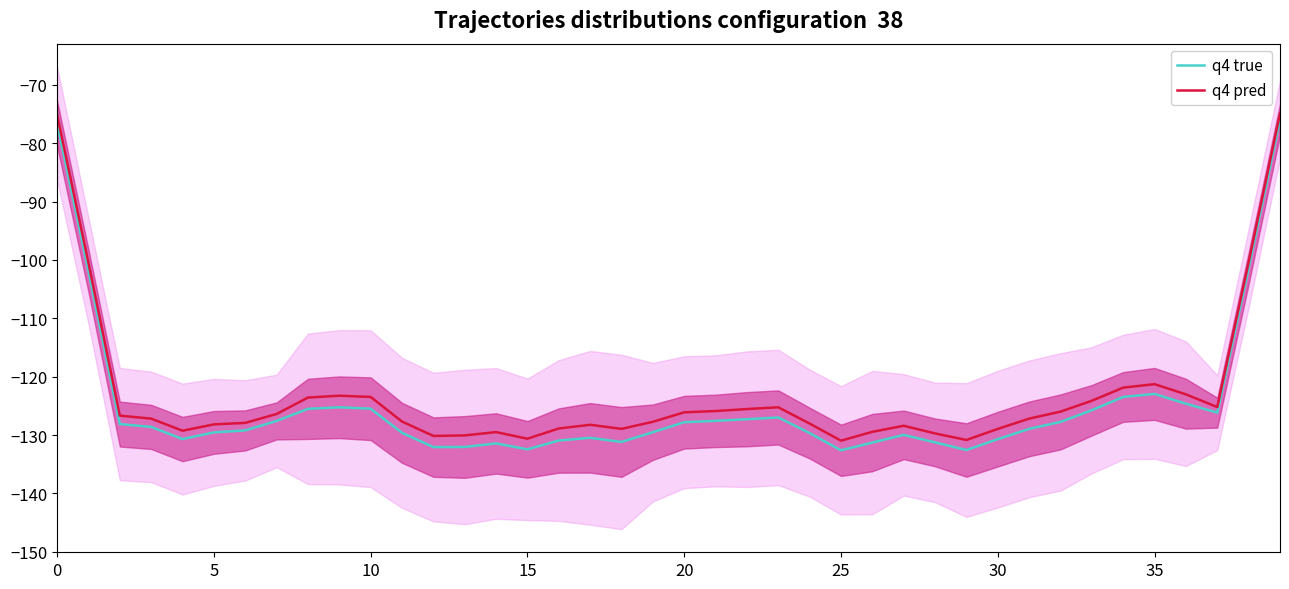

At which label does q4 true reach its minimum?

25